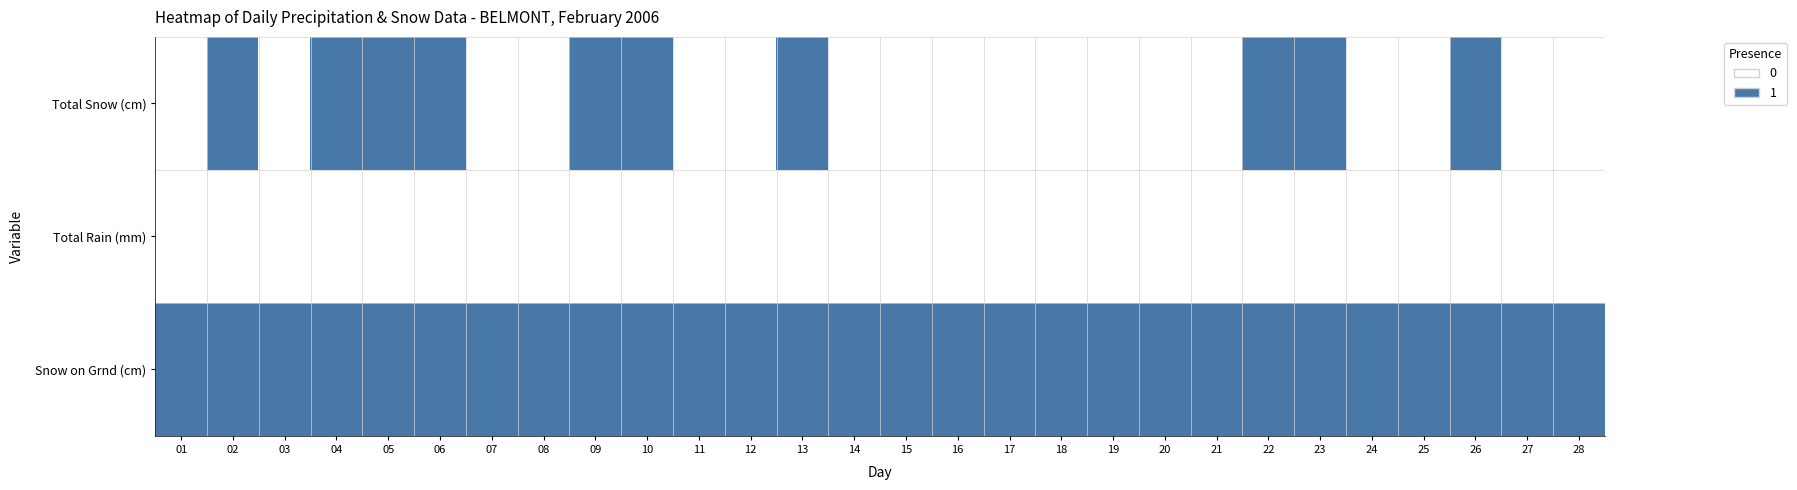

What is the difference between the highest and lowest values at 17?

1